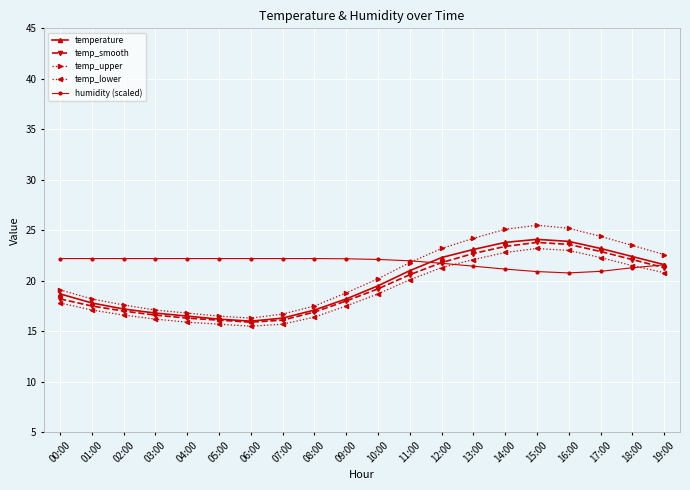

What is the lowest value of the temp_lower series?

15.5